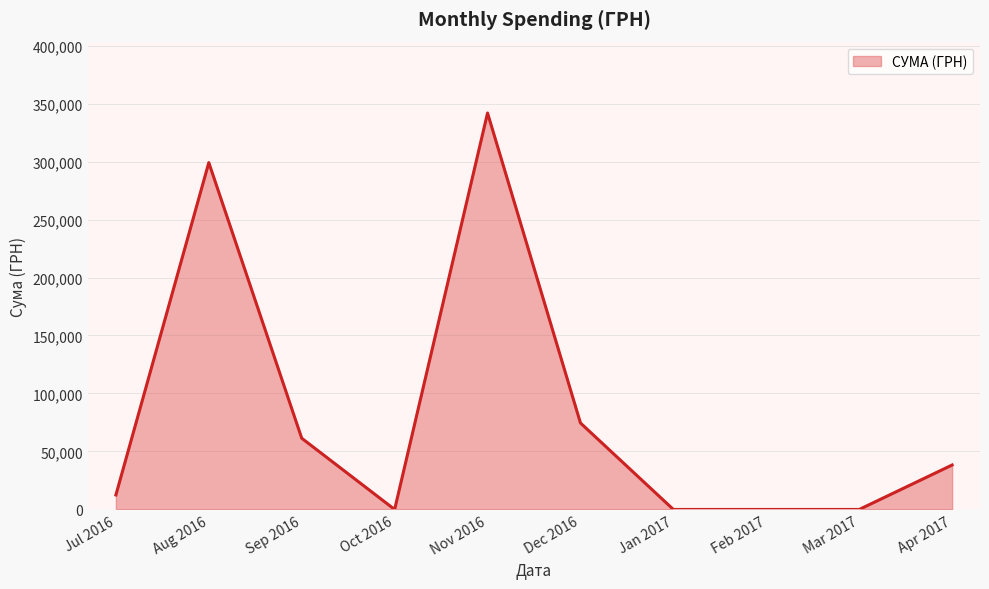

What is the greatest value displayed?

341851.2